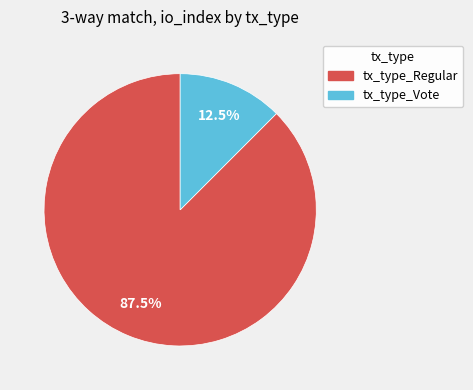

Rank the categories by value from highest to lowest.

tx_type_Regular, tx_type_Vote